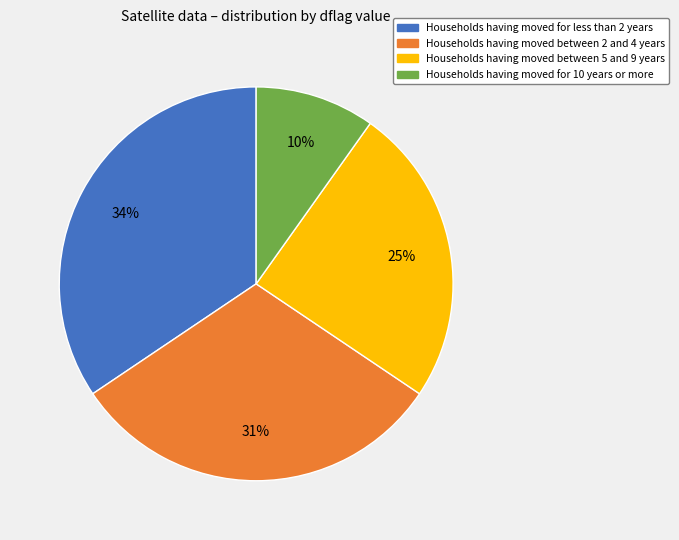

Does any single category account for the majority?

No